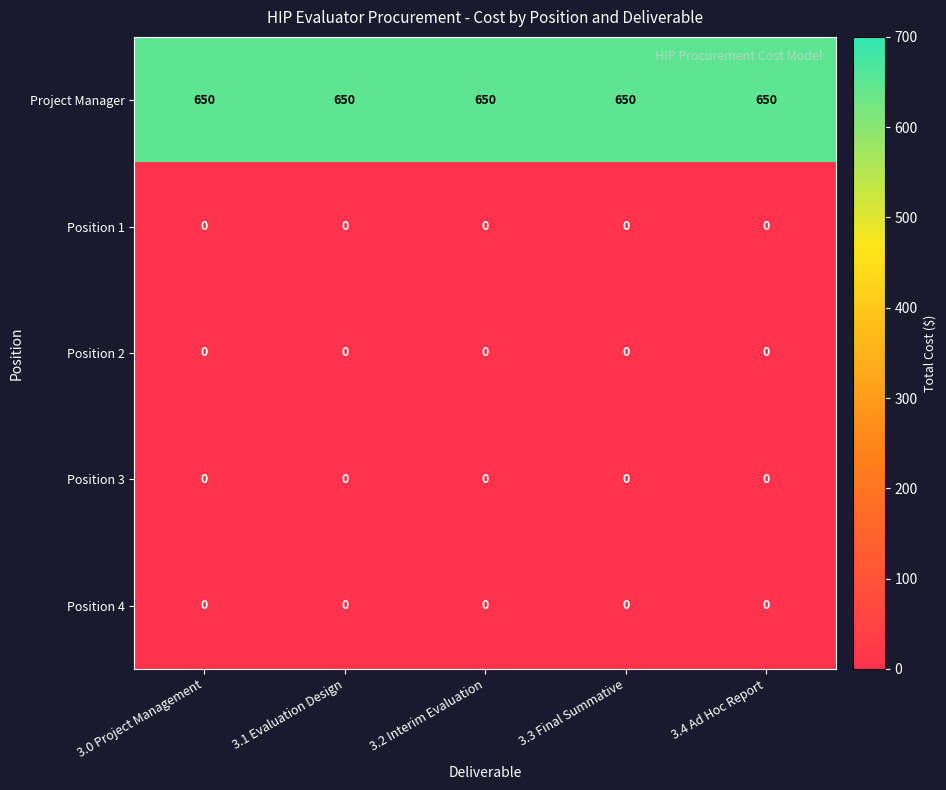

Is it true that Position 4 equals 0 at 3.0 Project Management?

True